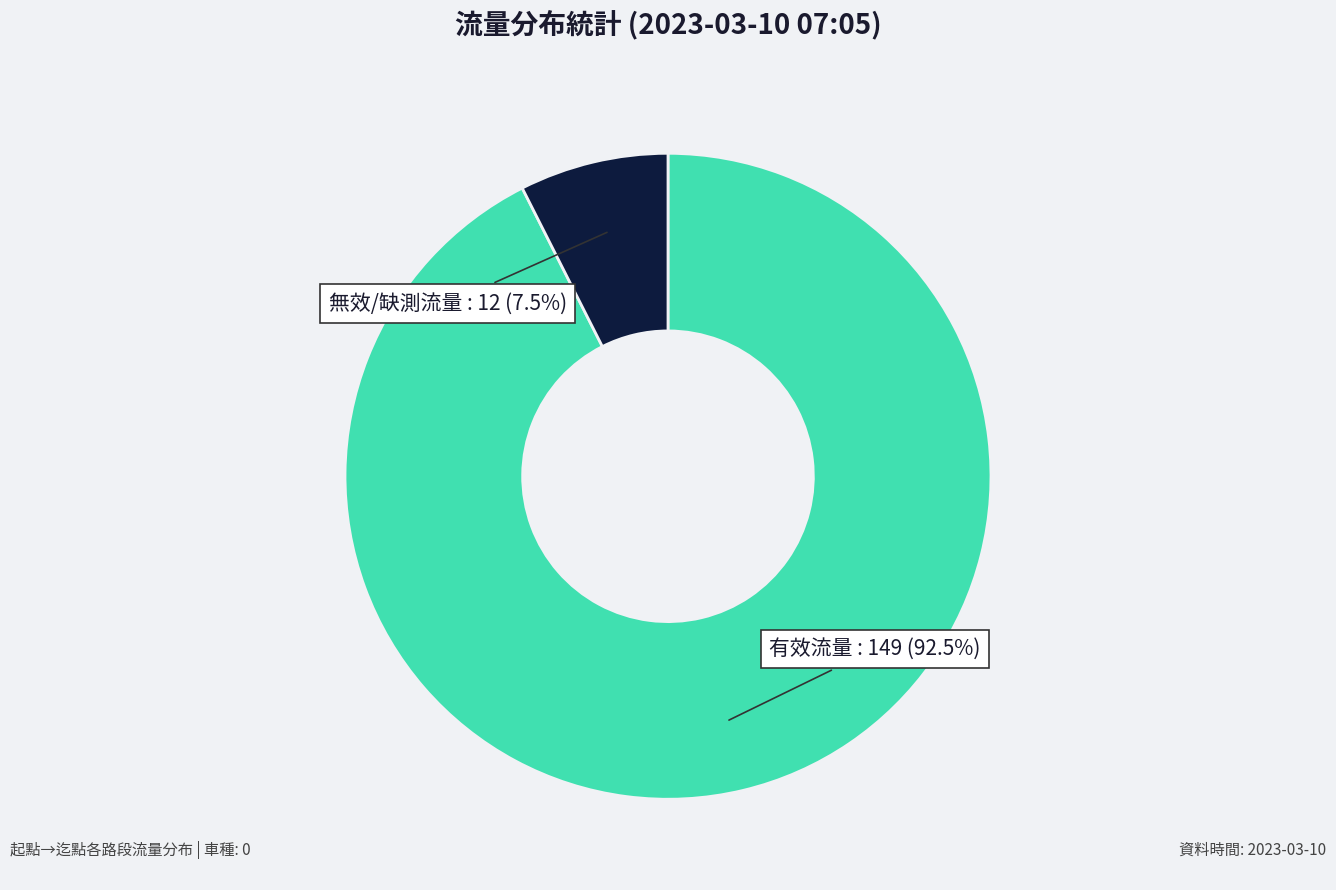

Is there any slice that represents more than half of the pie?

Yes